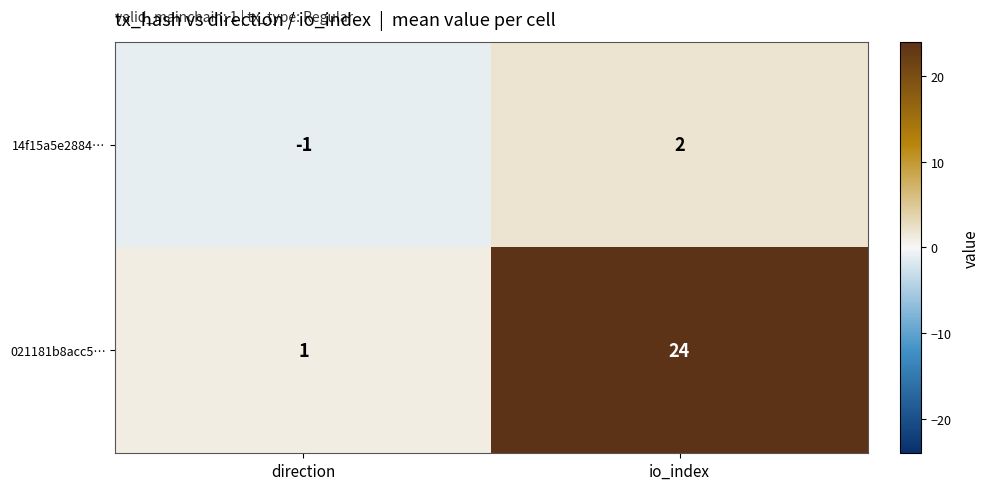

Reading right to left, transcribe all the data shown in this chart.

14f15a5e2884…: 2	-1
021181b8acc5…: 24	1